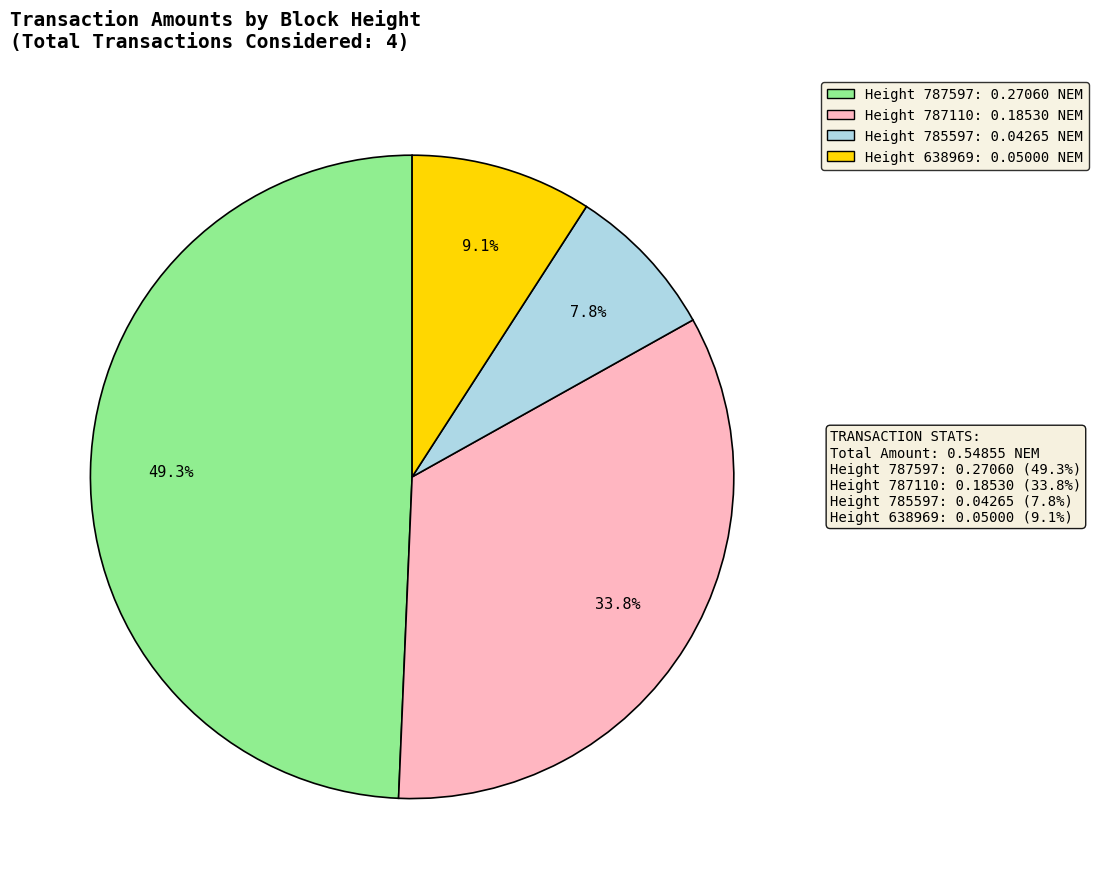

How many segments does this pie chart have?

4